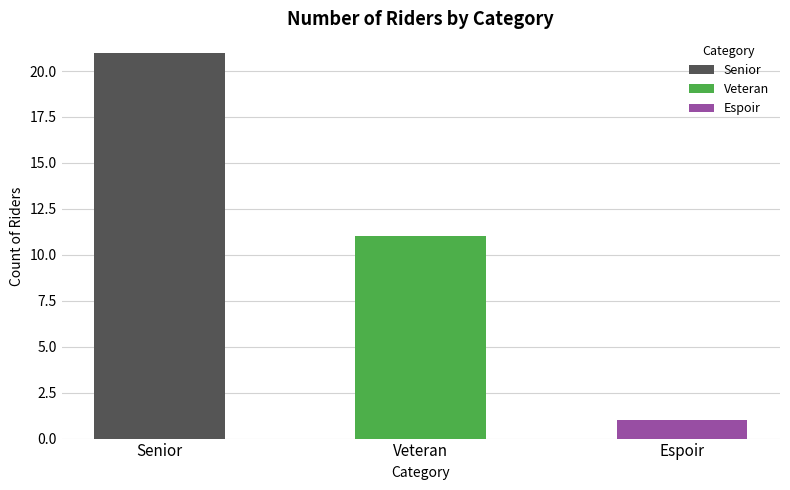

List the labels in order of value, smallest first.

Espoir, Veteran, Senior